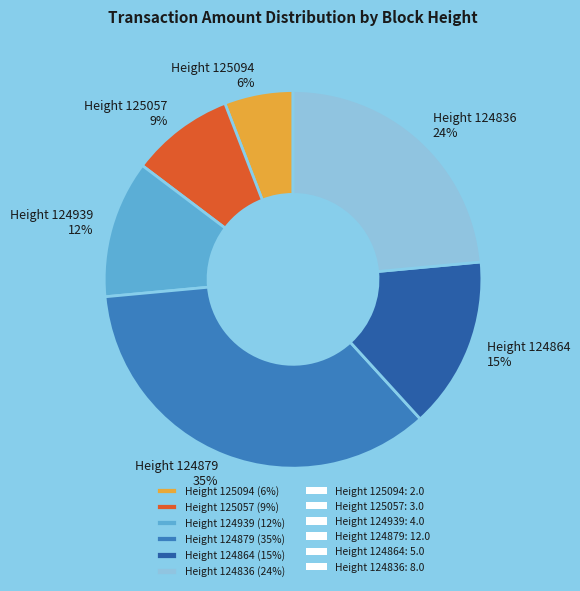

How many segments does this pie chart have?

6